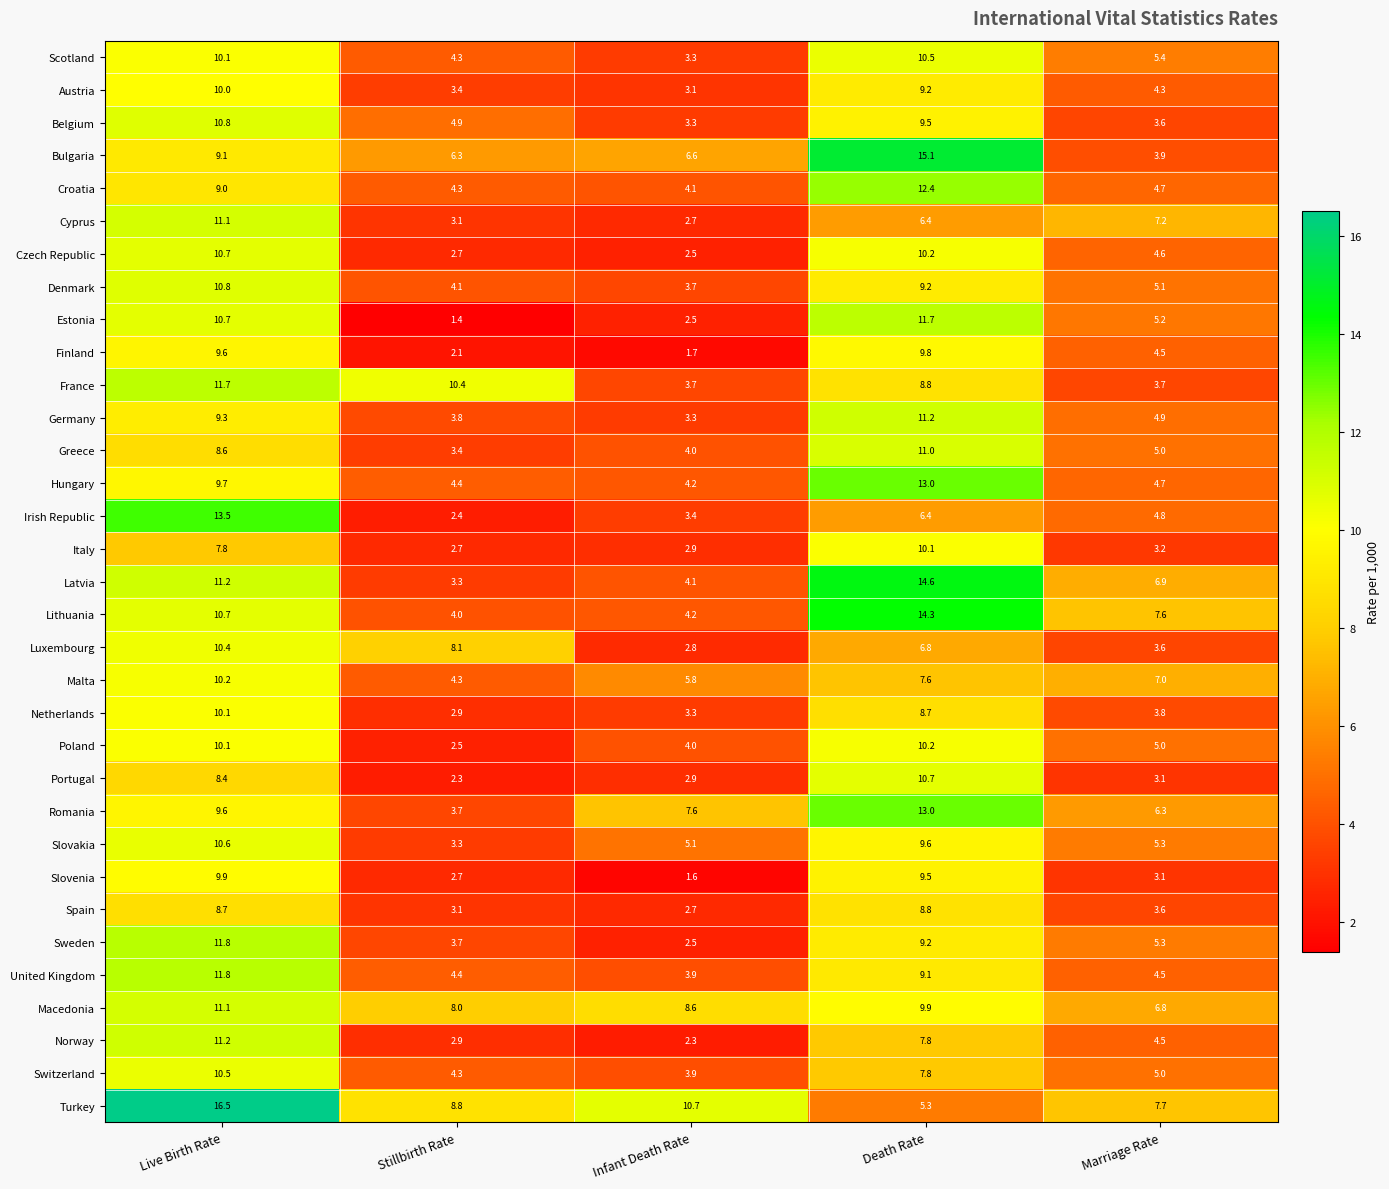

Is the value of Switzerland at Live Birth Rate greater than the value of United Kingdom at Stillbirth Rate?

Yes